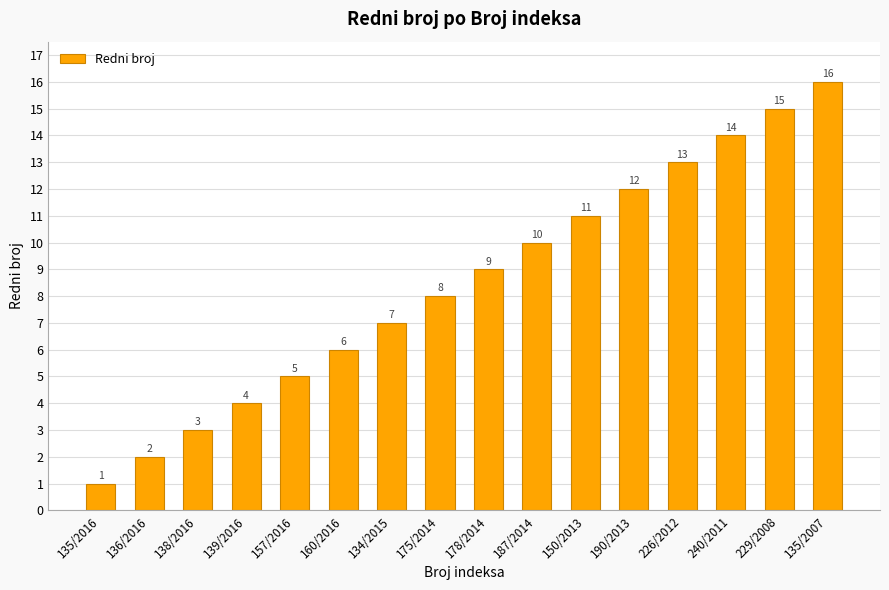

Approximately how many times larger is the value at 160/2016 compared to 226/2012?

0.5